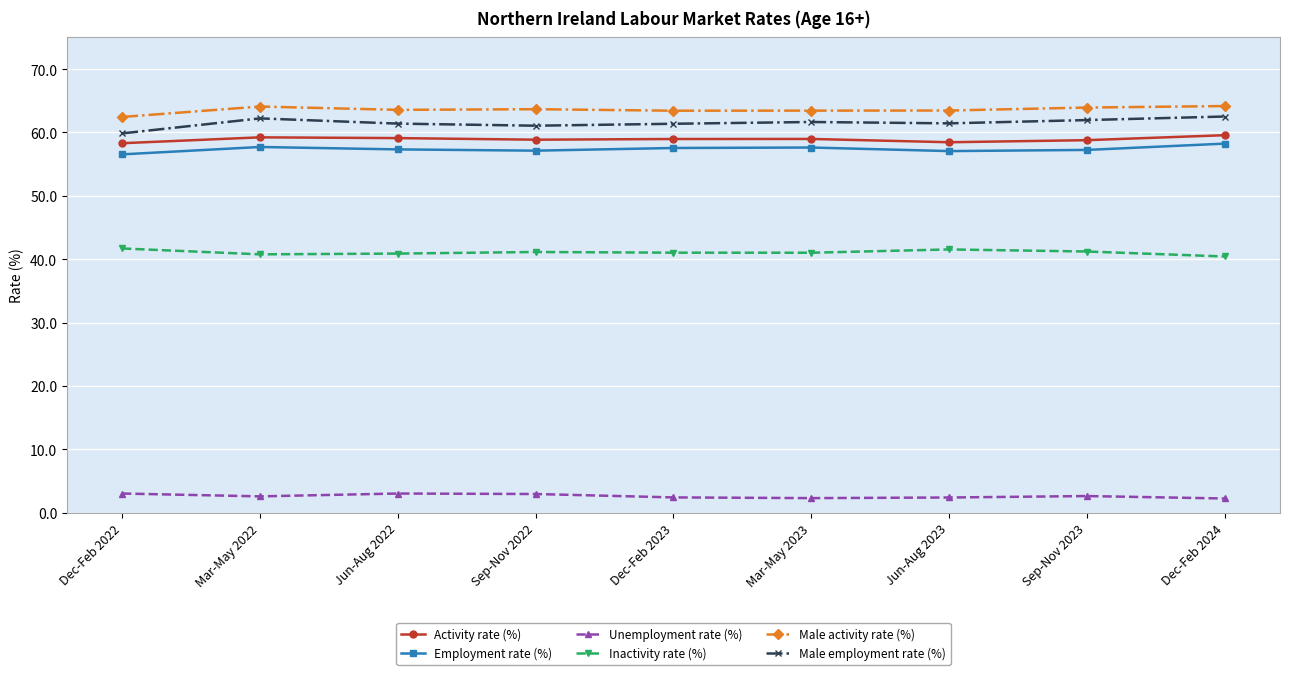

True or false: Activity rate (%) and Employment rate (%) intersect in this chart.

False